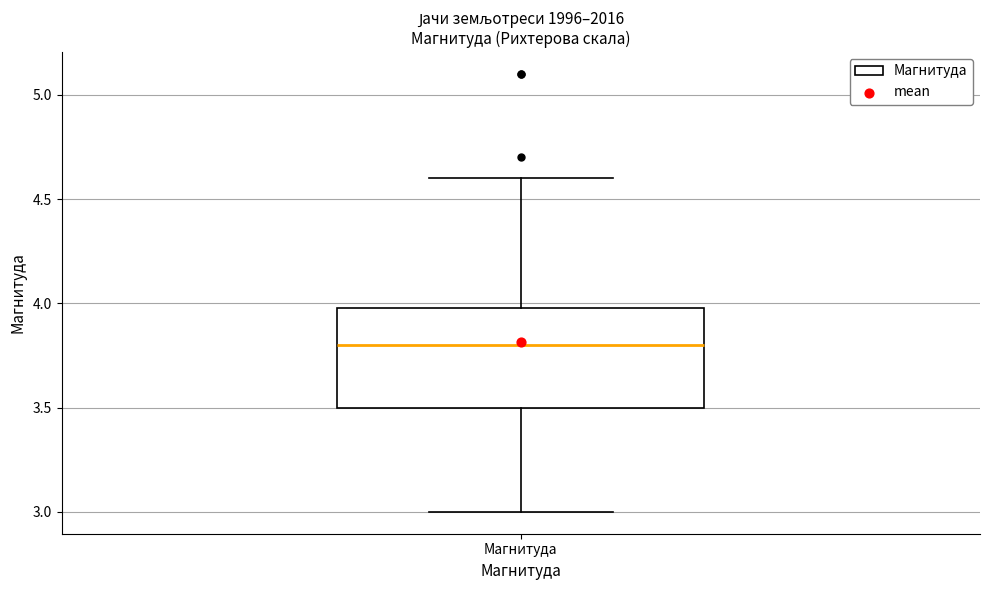

Read this box plot against the y-axis: the position of the median line, the range covered by the box, and the ends of both whiskers. The values are not printed on the chart, so give them approximately, as read against the axis.

median 3.8, box 3.5 to 4.0, whiskers 3.0 to 4.6